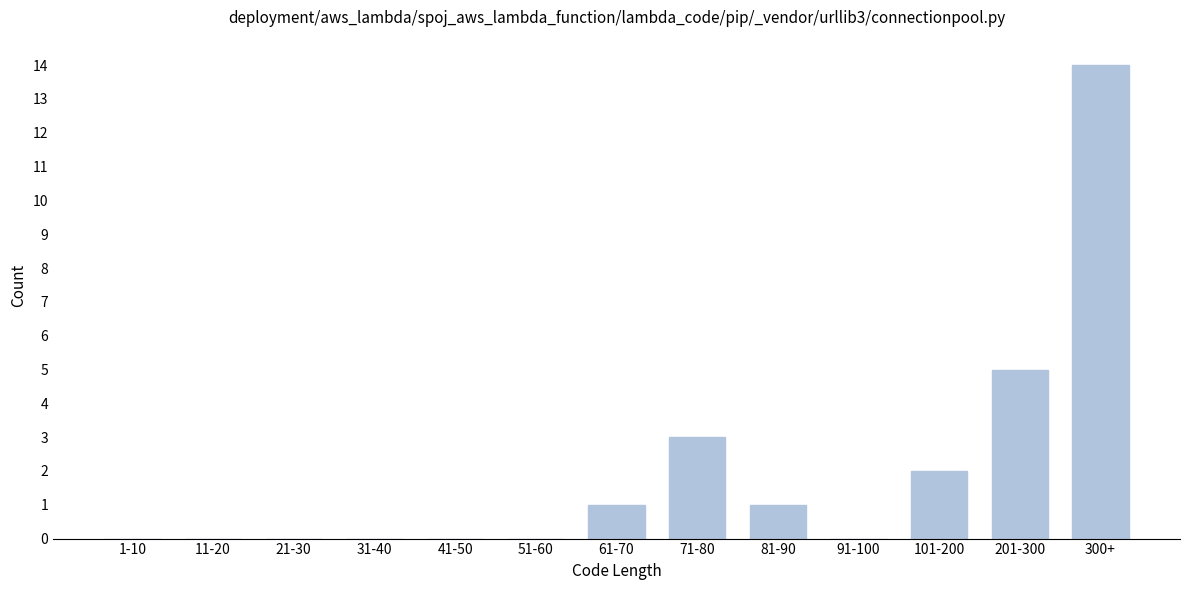

Reading right to left, transcribe all the data shown in this chart.

300+=14	201-300=5	101-200=2	91-100=0	81-90=1	71-80=3	61-70=1	51-60=0	41-50=0	31-40=0	21-30=0	11-20=0	1-10=0